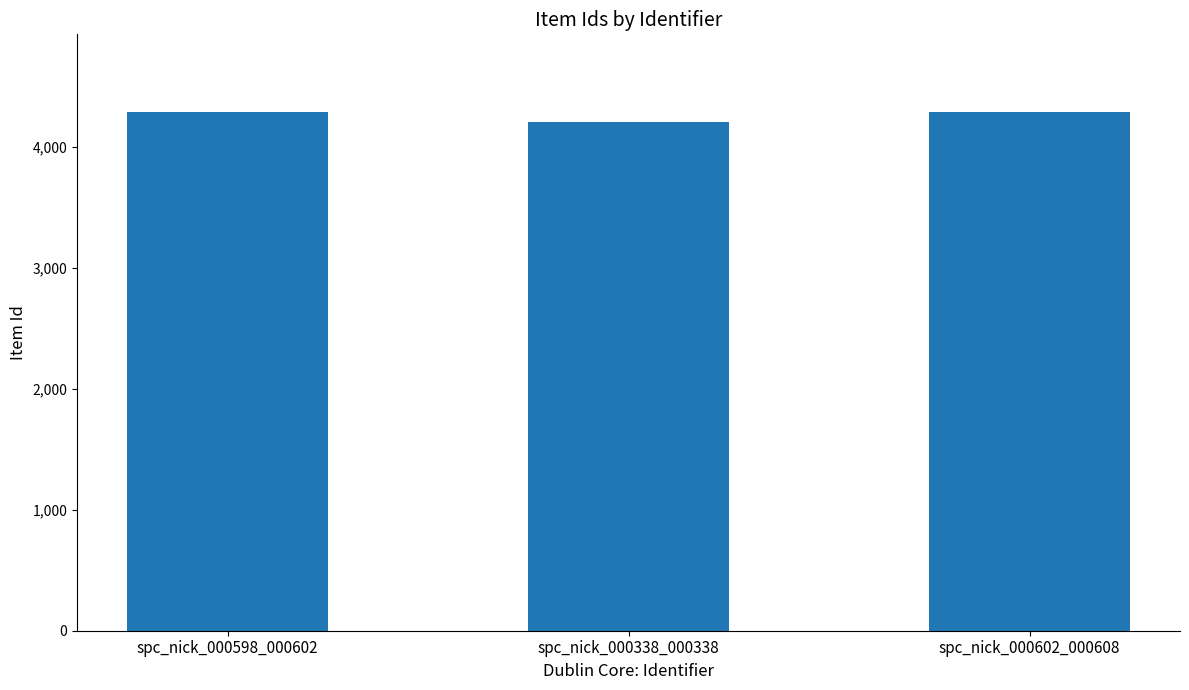

What is the average value?

4261